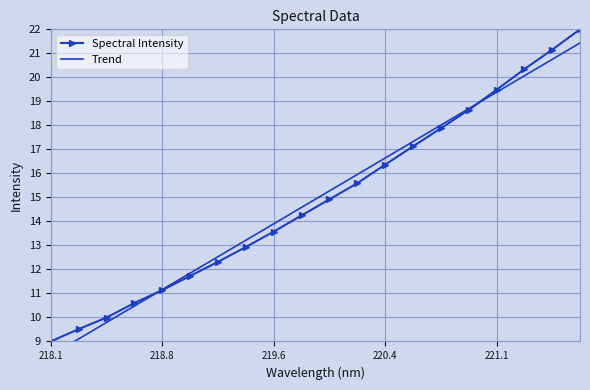

What is the lowest value of the Spectral Intensity series?

9.0